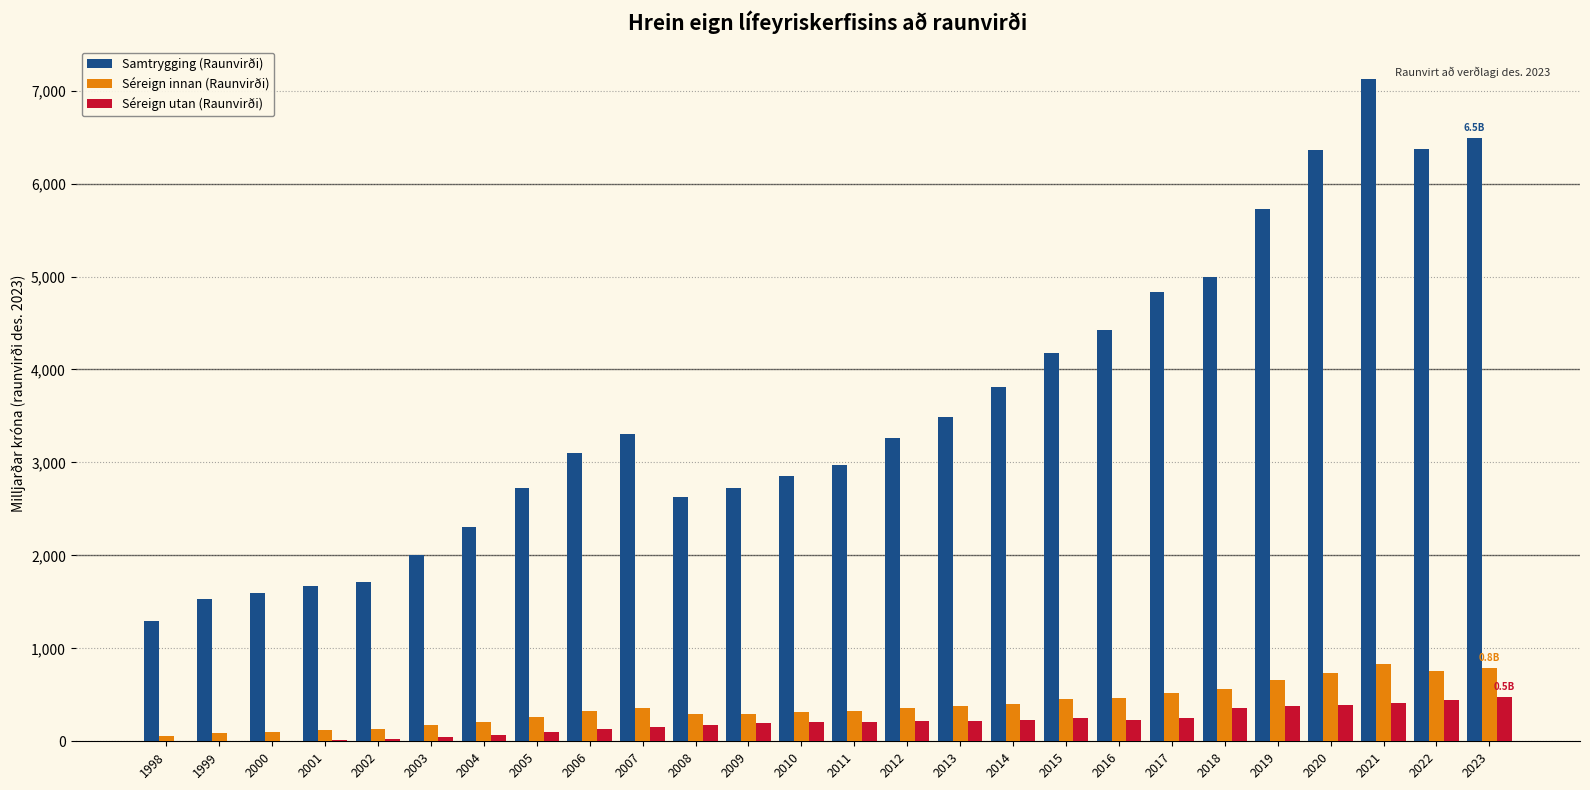

Are the bars grouped side by side (vs. stacked)?

Yes